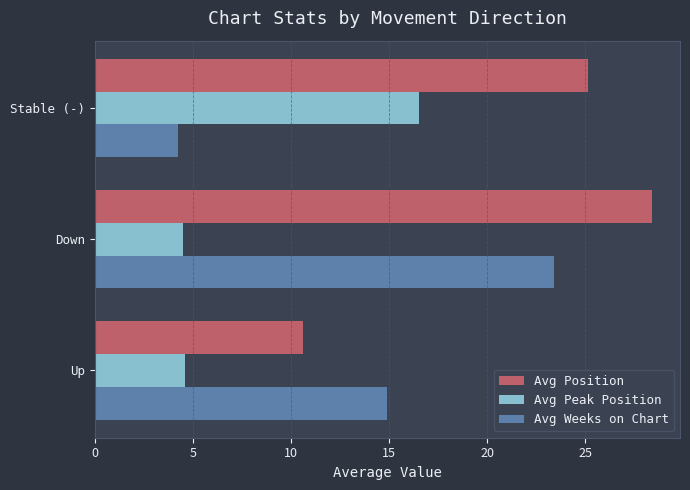

What is the total value across all series at Up?

30.1